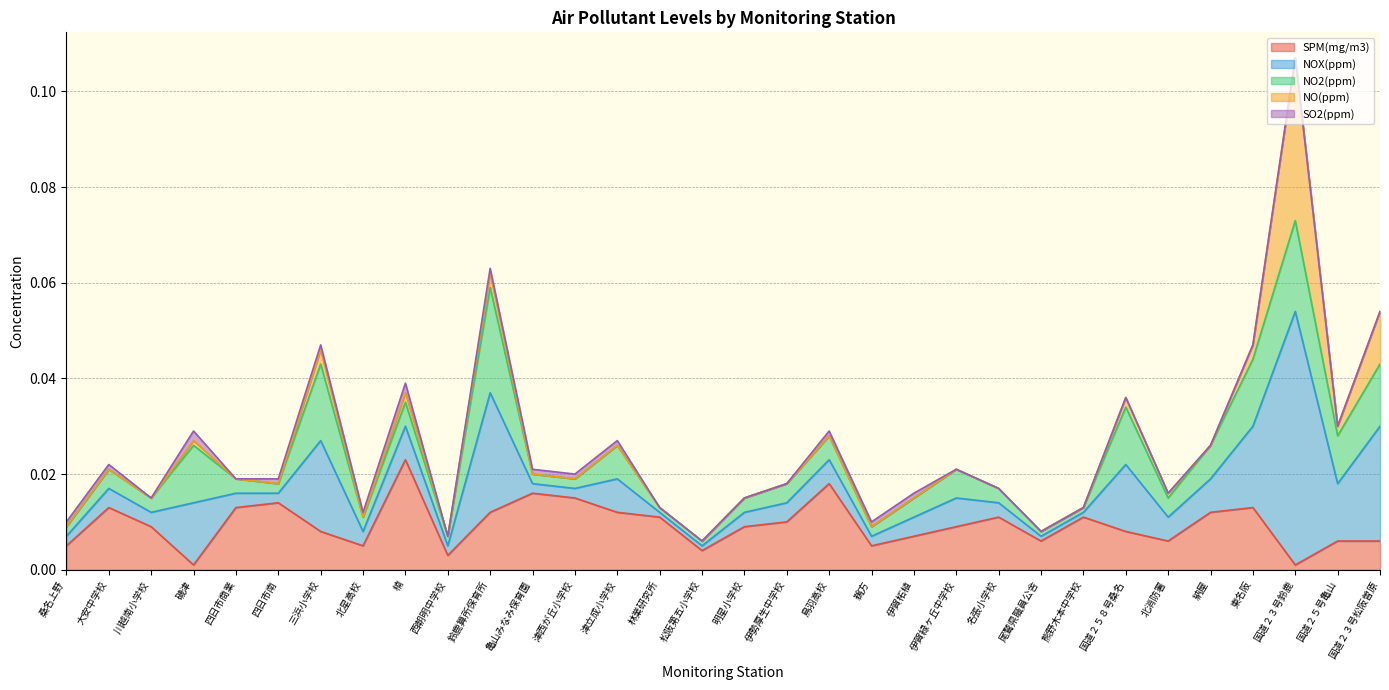

Which series changed the most between 桑名上野 and 磯津?

NOX(ppm)